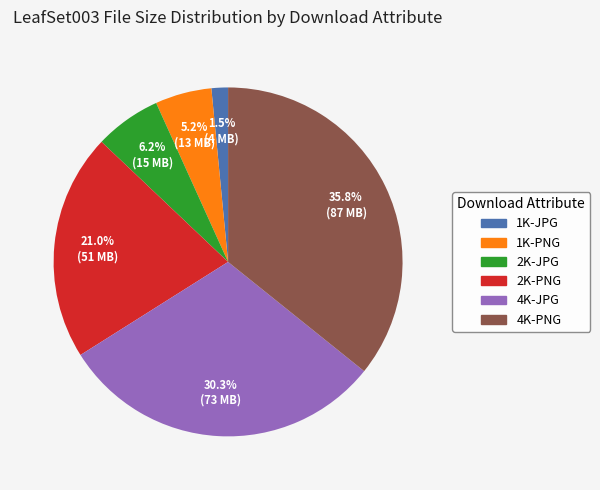

True or false: 4K-JPG accounts for 30% of the total.

True